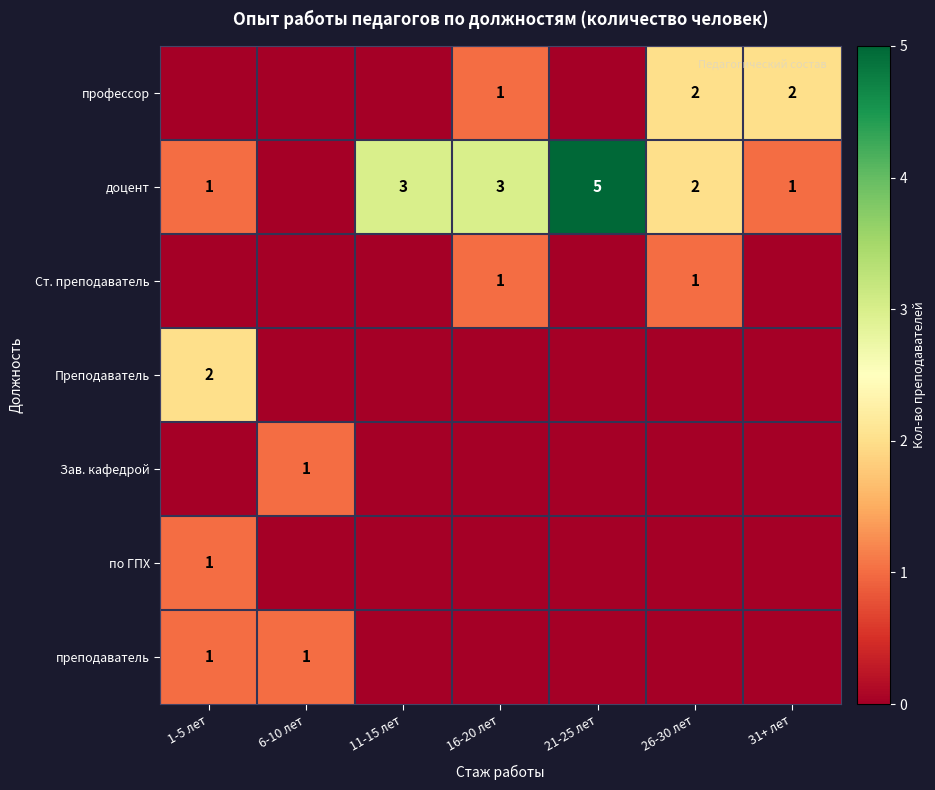

The value of профессор at 16-20 лет is 1. True or false?

True